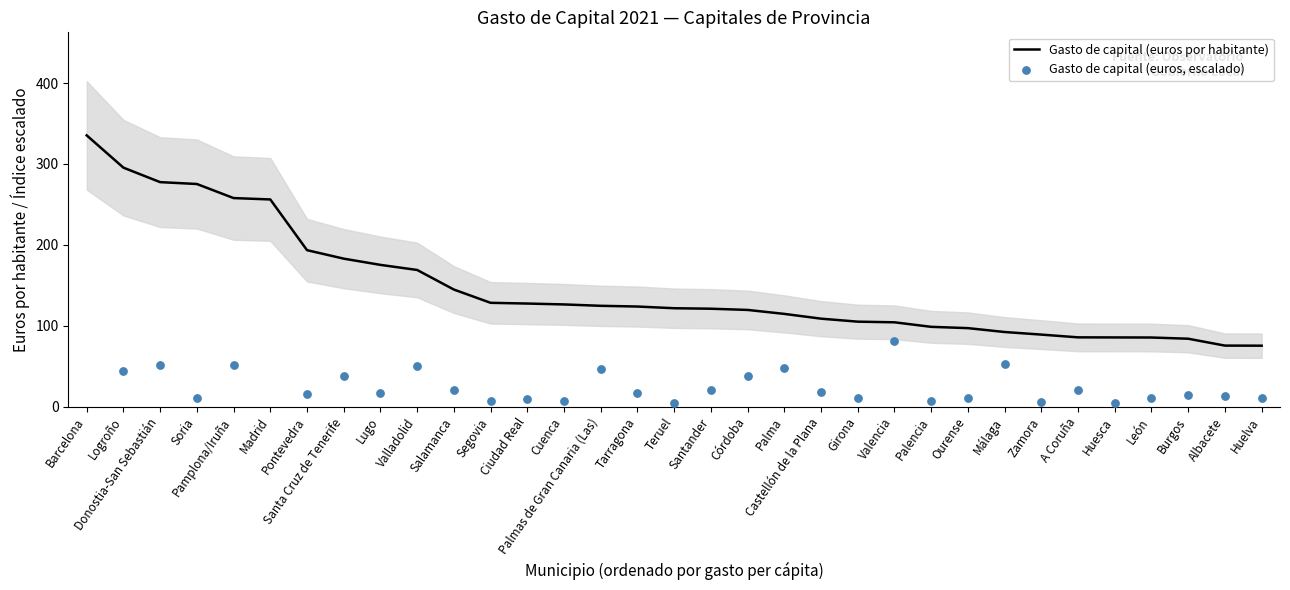

What is the total value across all series at Valencia?

185.6